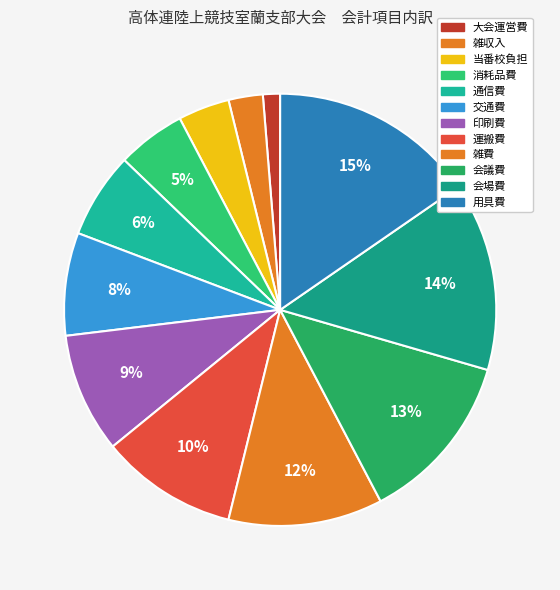

Is the sum of 交通費 and 会場費 greater than half?

No